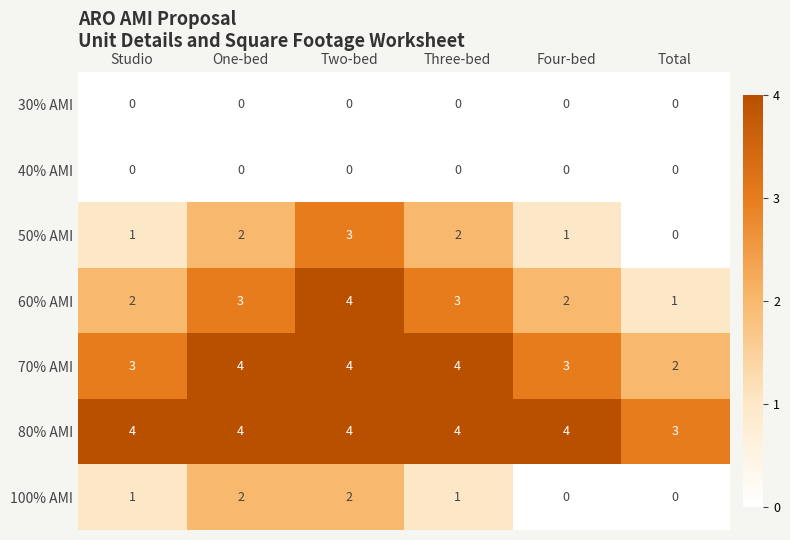

What is the difference between the highest and lowest values at Three-bed?

4